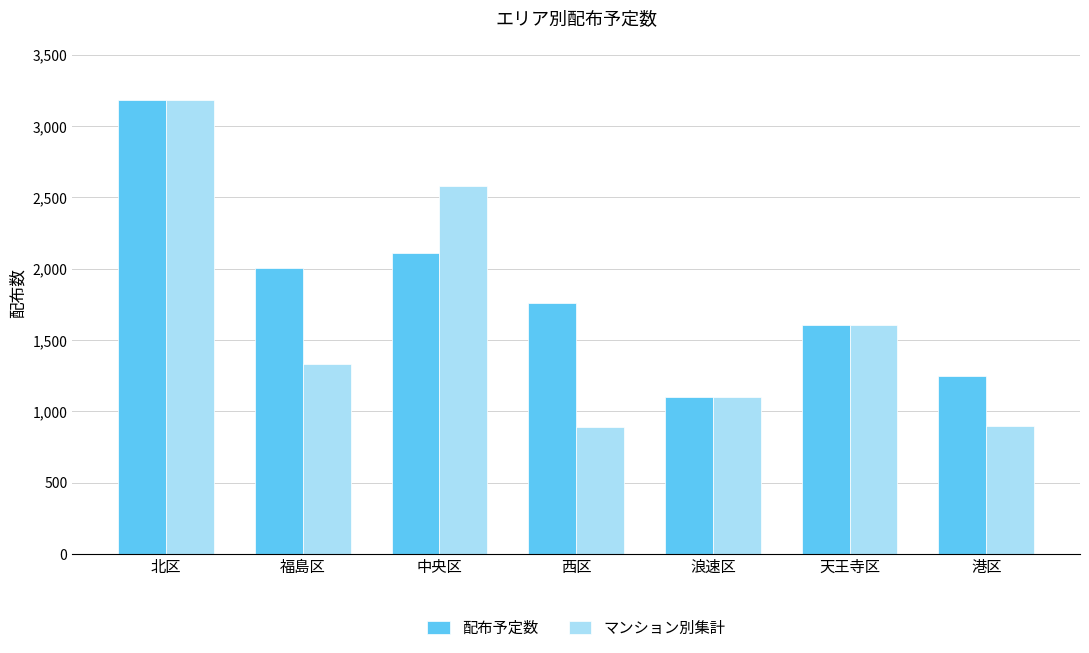

Rank the series by their average value, from highest to lowest.

配布予定数, マンション別集計